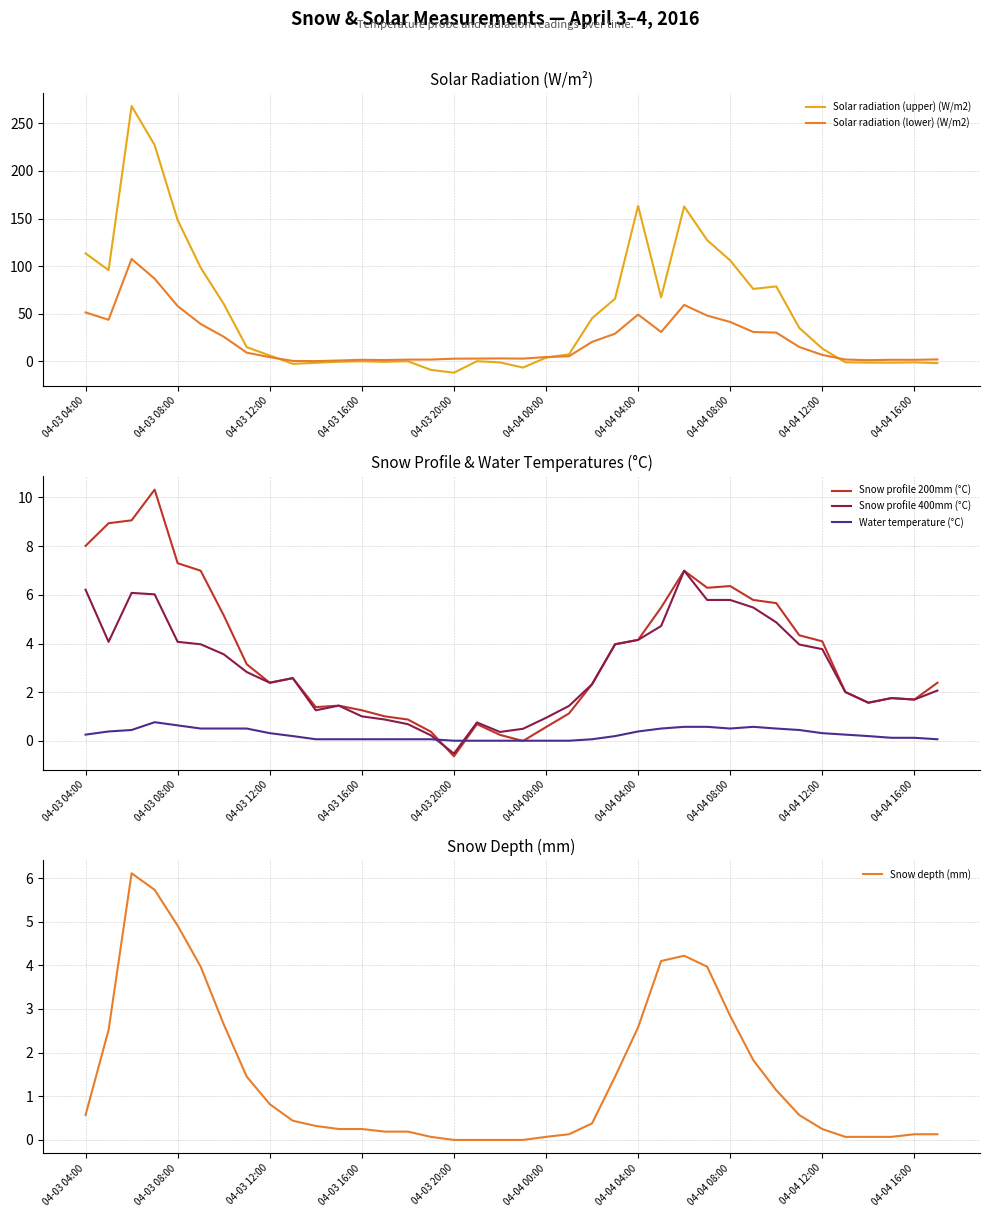

What is the sum of all Snow depth (mm) values?

54.4